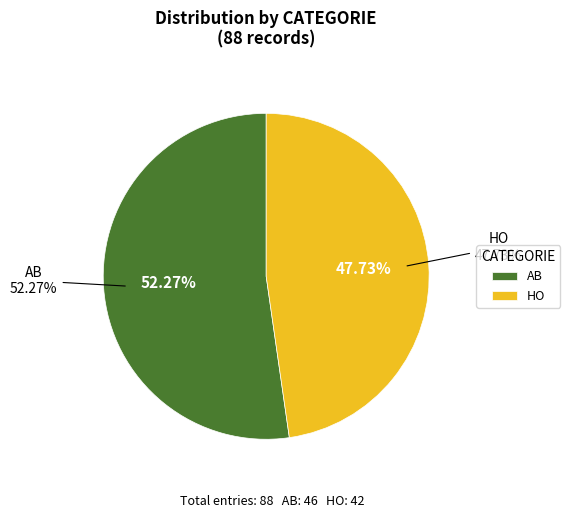

How many slices are in this pie chart?

2